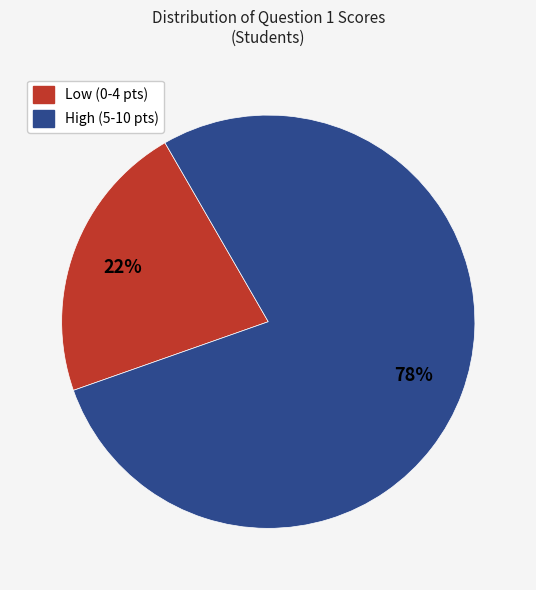

How many segments does this pie chart have?

2